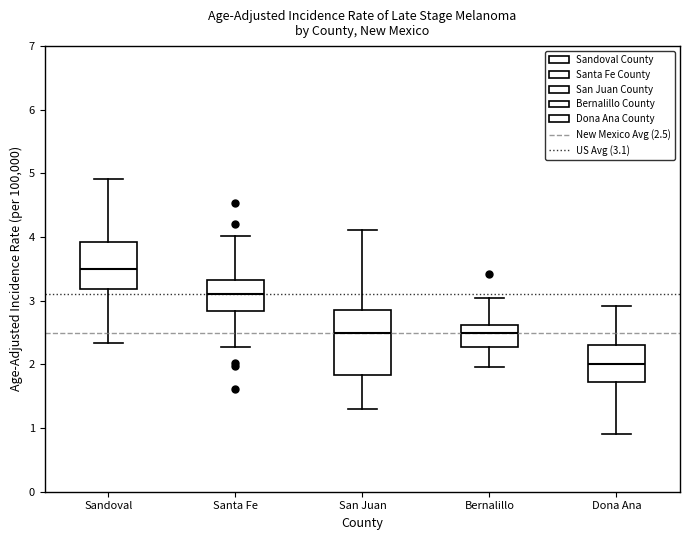

Where is the upper edge of the box for Sandoval on the y-axis? The values are not printed on the chart, so give them approximately, as read against the axis.

3.9